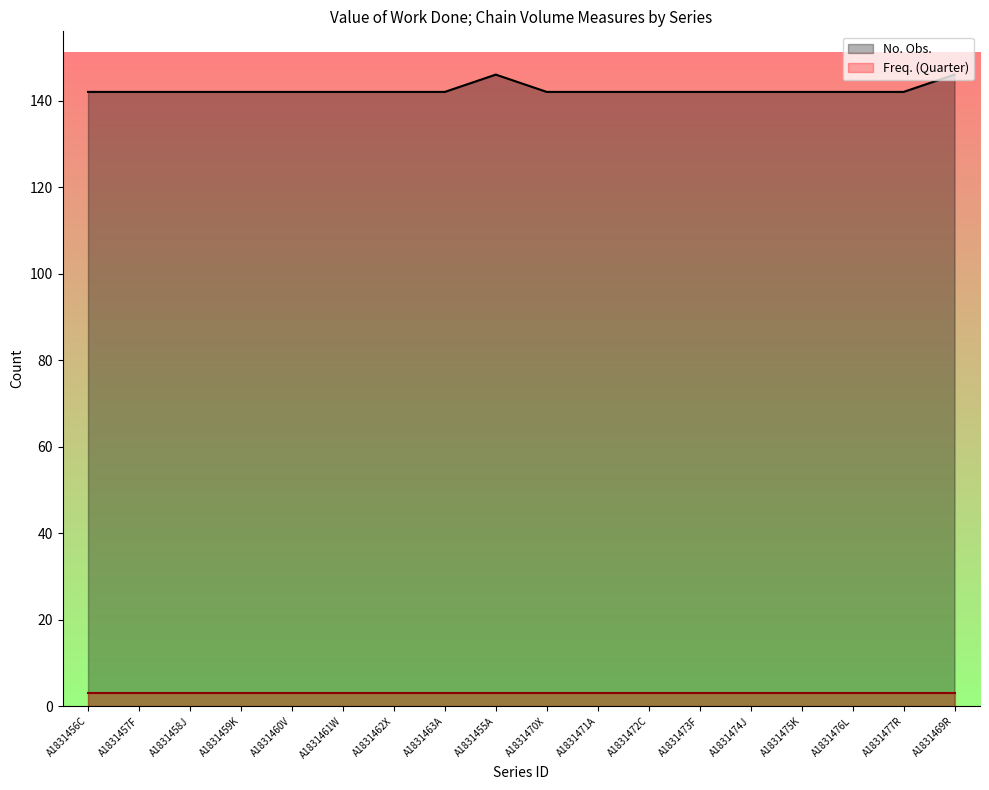

How many lines are shown in the chart?

2